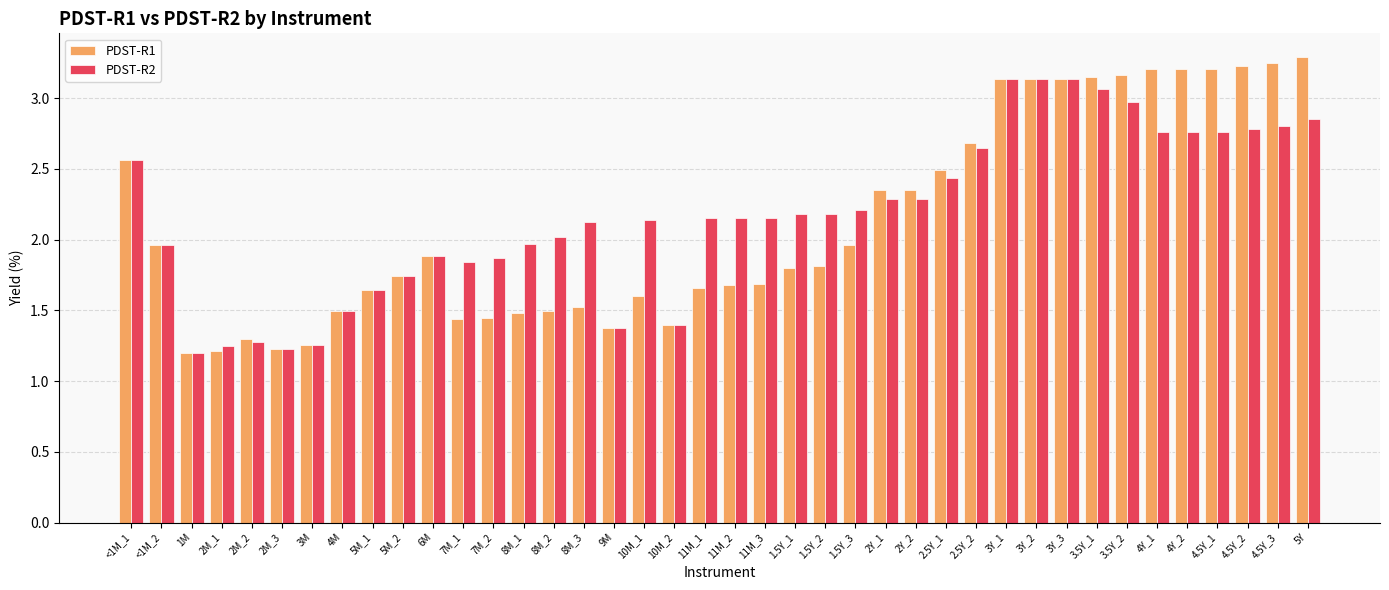

Rank the series at 4.5Y_1 from highest to lowest value.

PDST-R1, PDST-R2